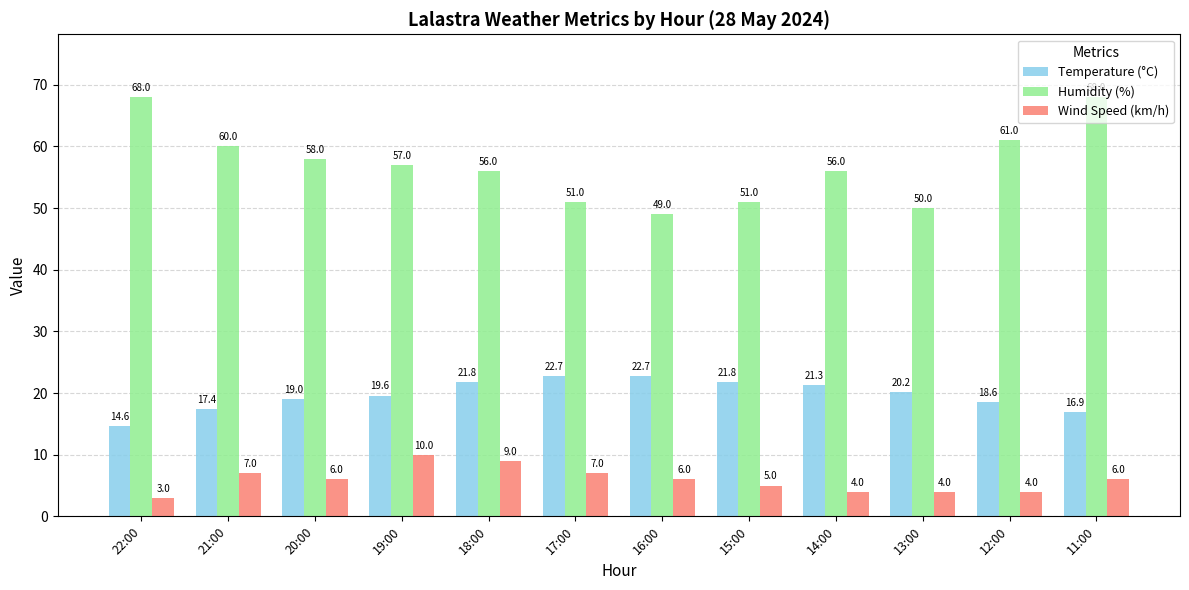

What is the average value of the Wind Speed (km/h) series?

5.9